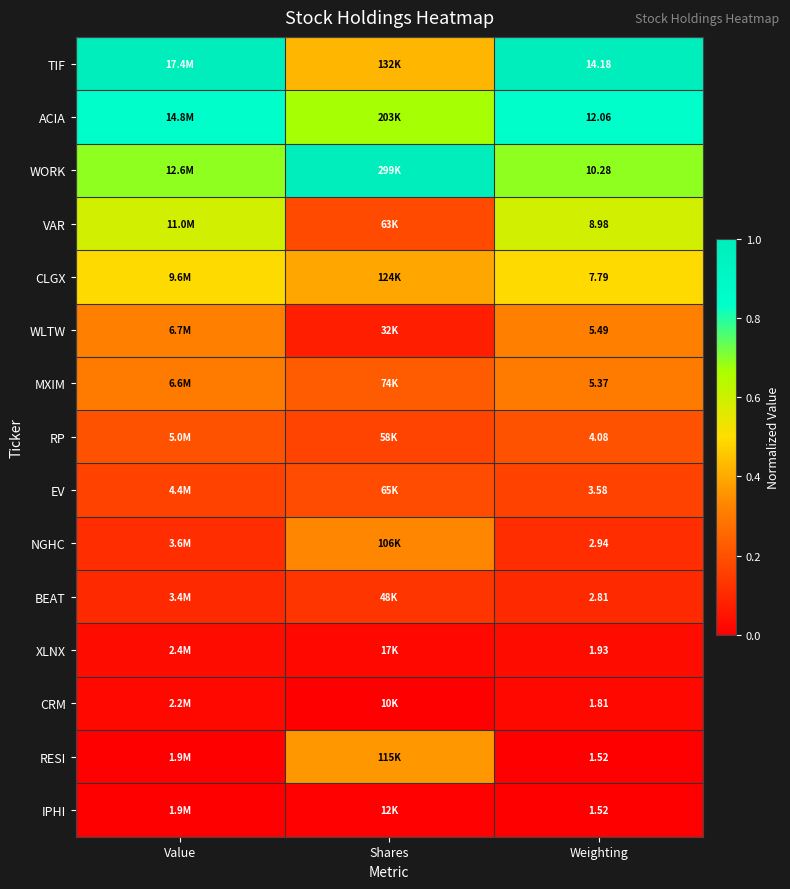

At which category is the sum across all series the highest?

Value